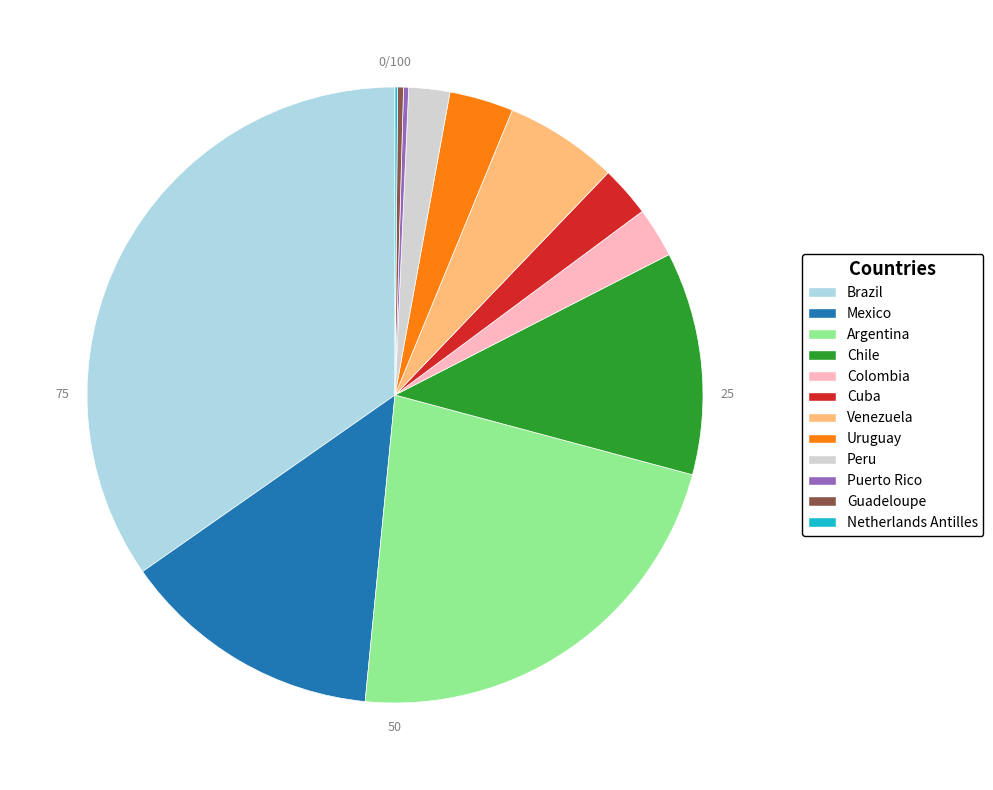

What is the largest slice in the pie chart?

Brazil